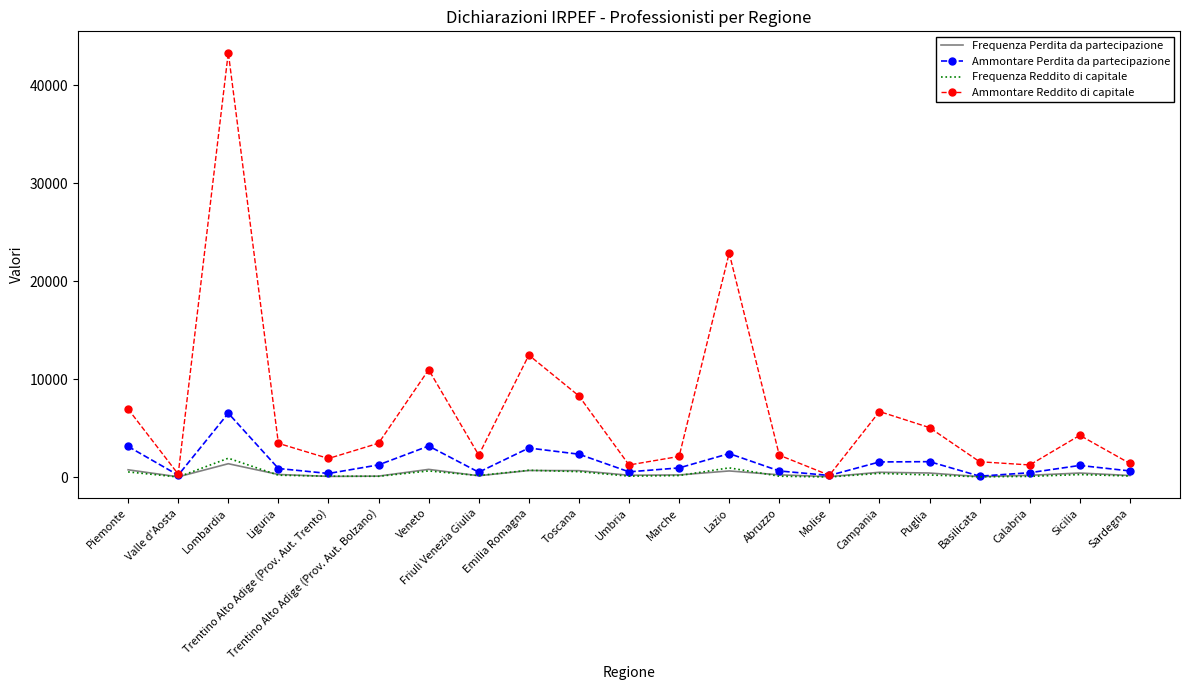

The value of Ammontare Perdita da partecipazione at Lombardia is 6526. True or false?

True